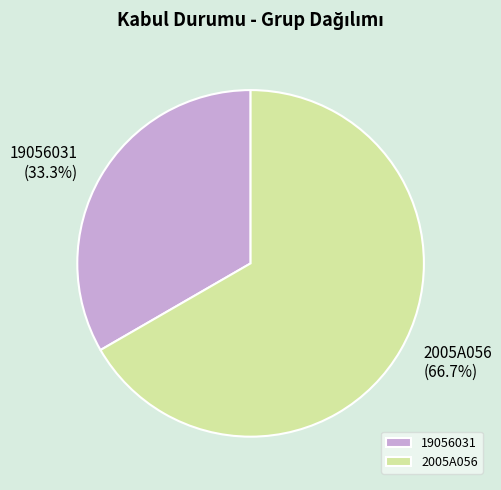

The 2005A056 slice represents 67% of the pie. True or false?

True